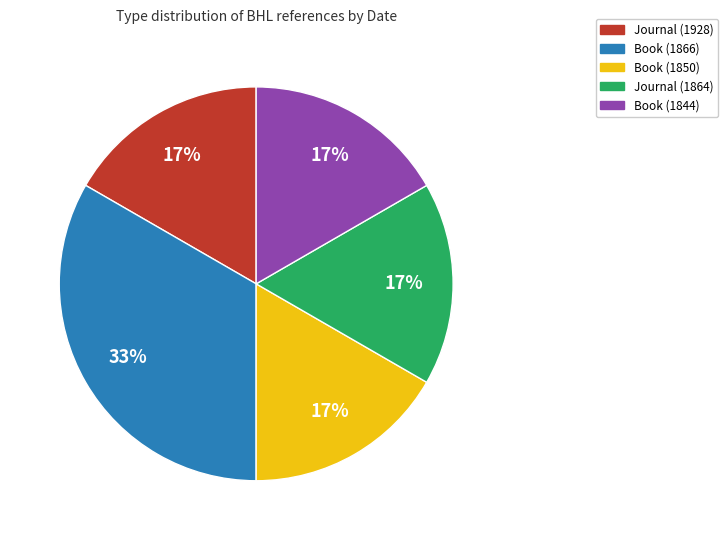

Which category has the biggest portion of the pie?

Book (1866)